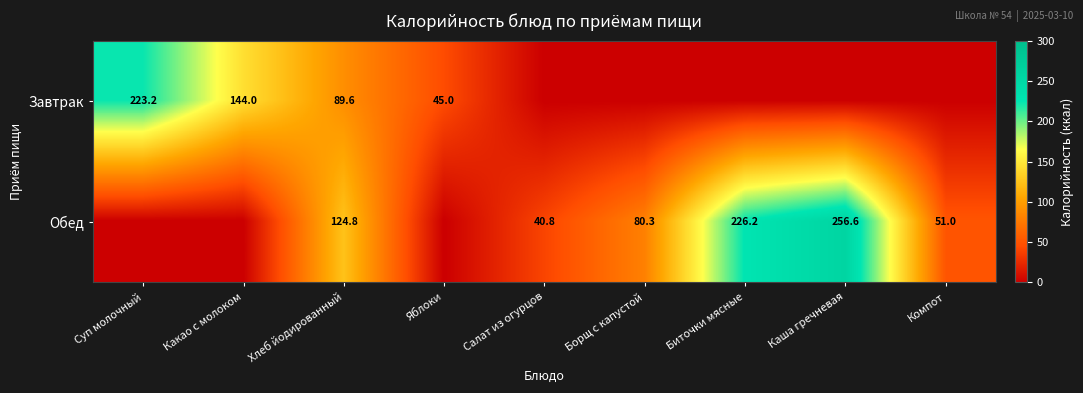

The value of Обед at Компот is 67.5. True or false?

False